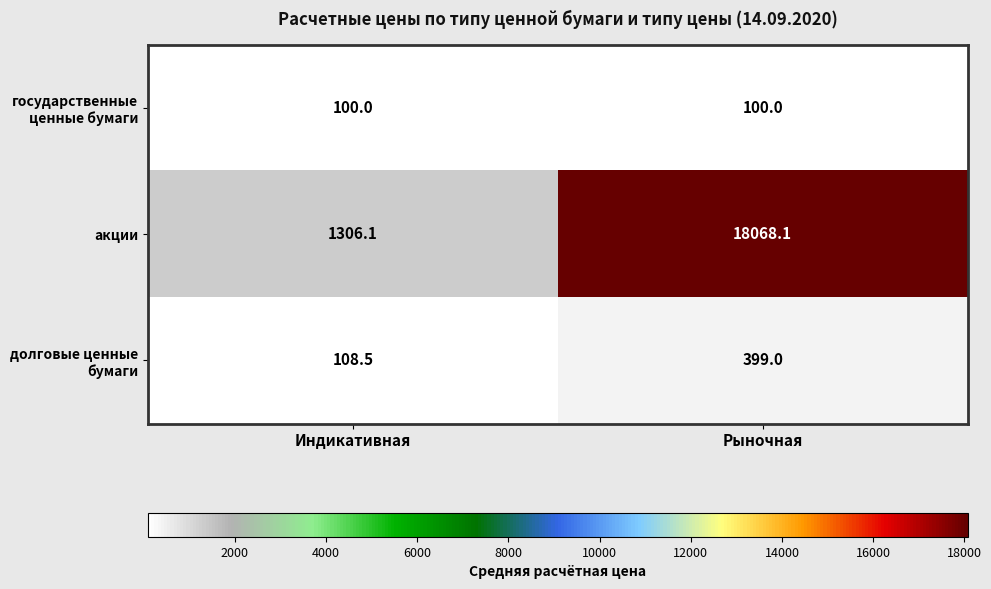

What is the total value across all series at Рыночная?

18567.1